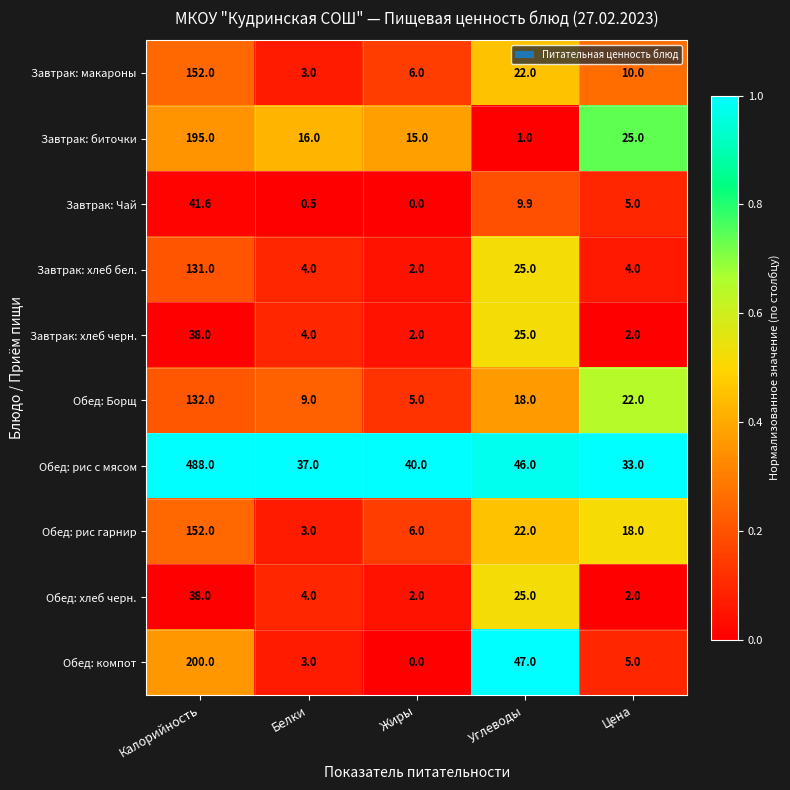

Which series has the largest total across all categories?

Обед: рис с мясом